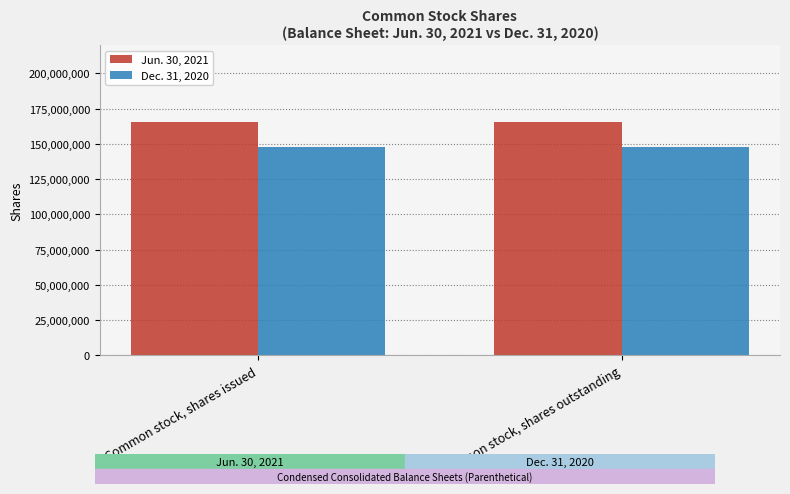

What is the value of the Dec. 31, 2020 bar at the 2nd from the left?

148078974